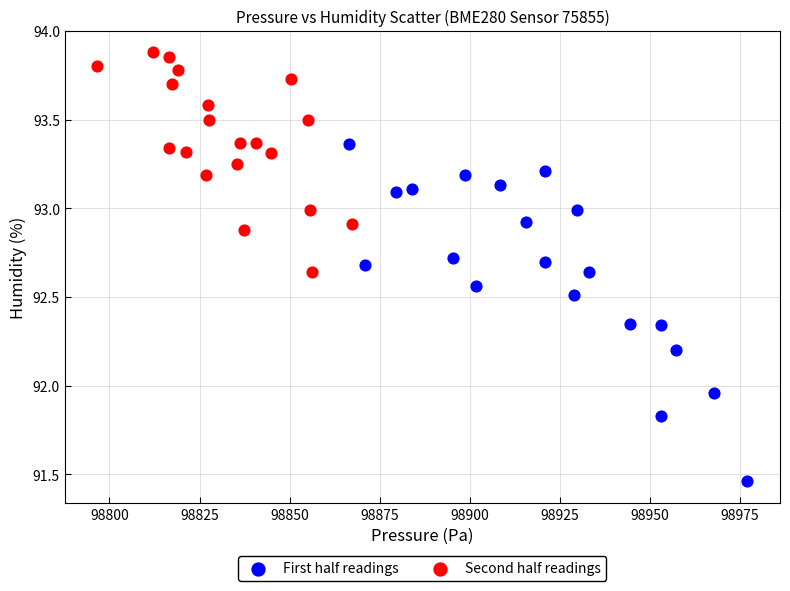

Which series has the widest spread of Y values?

First half readings